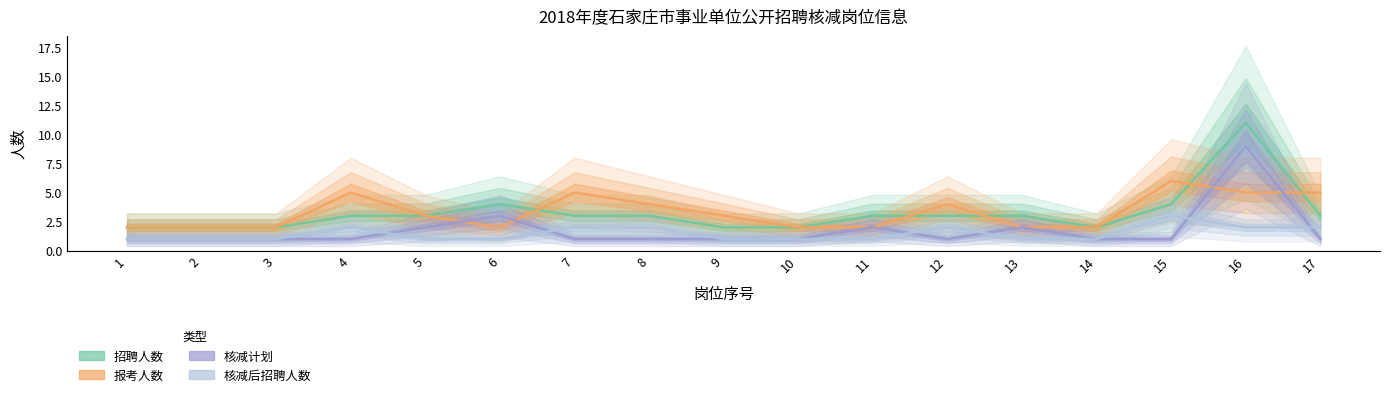

Which series has the largest range (max minus min)?

招聘人数